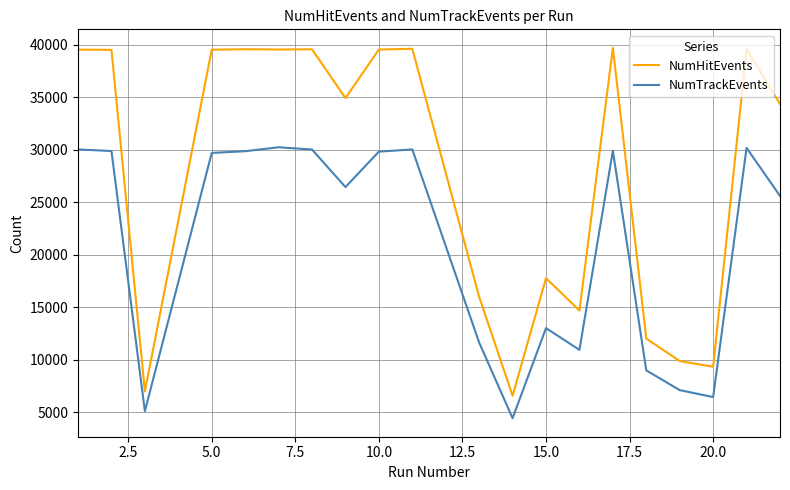

Which series has the widest spread of values?

NumHitEvents